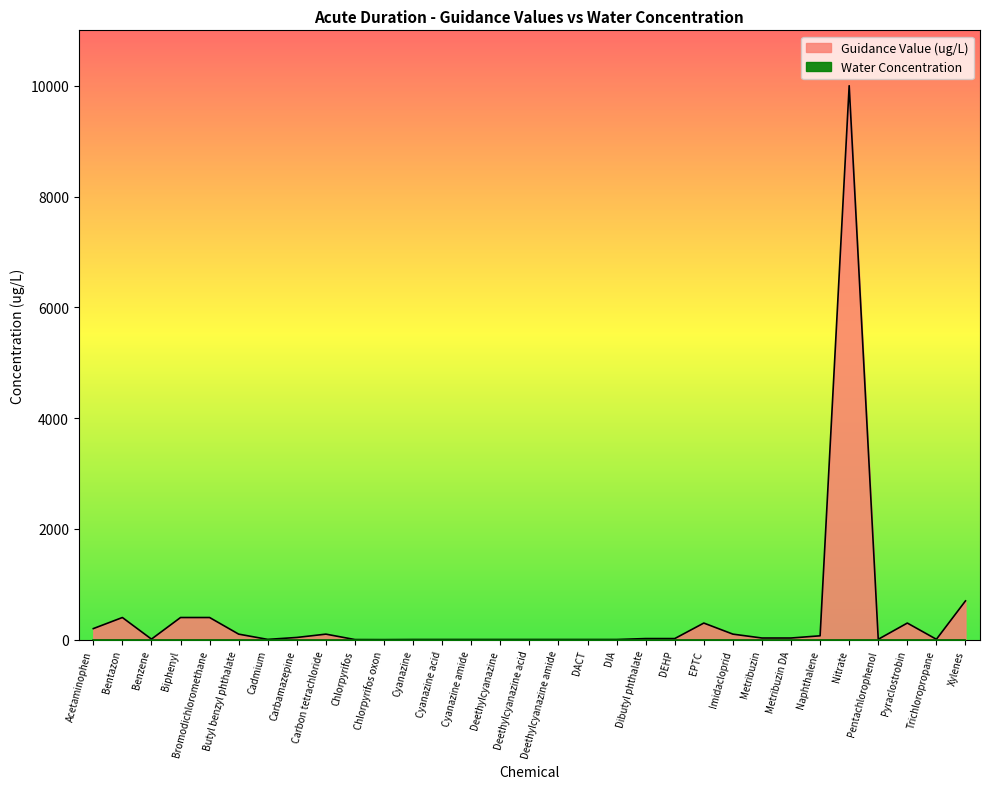

What is the difference between the maximum and second lowest values?

9998.0